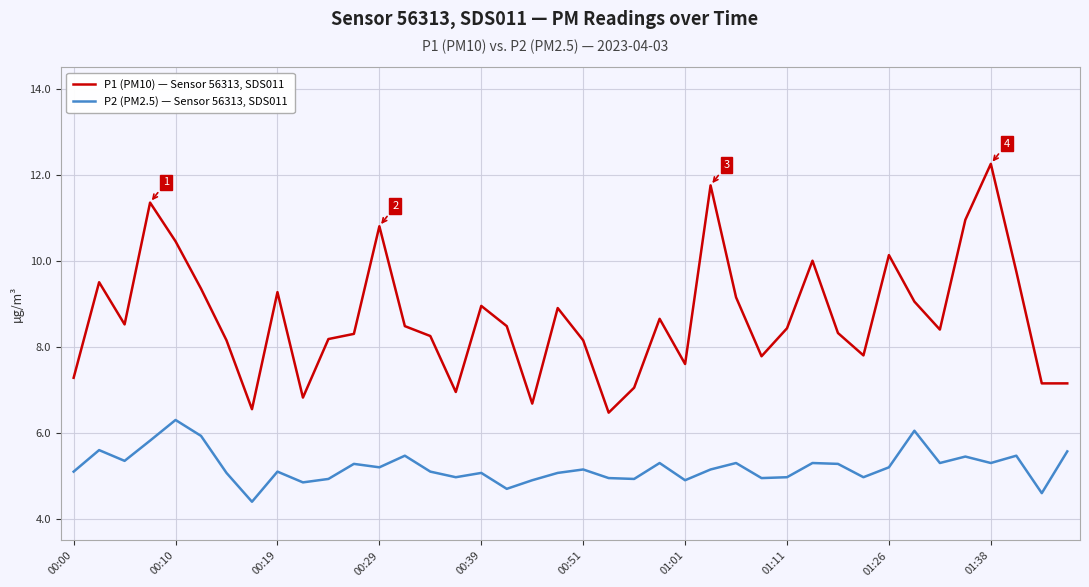

At how many categories does at least one series exceed 11?

3